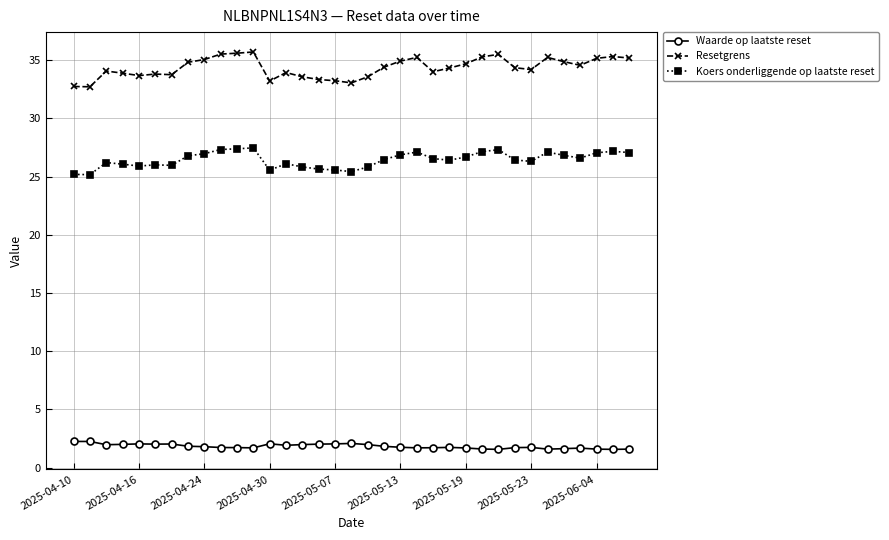

Rank the series by their average value, from lowest to highest.

Waarde op laatste reset, Koers onderliggende op laatste reset, Resetgrens